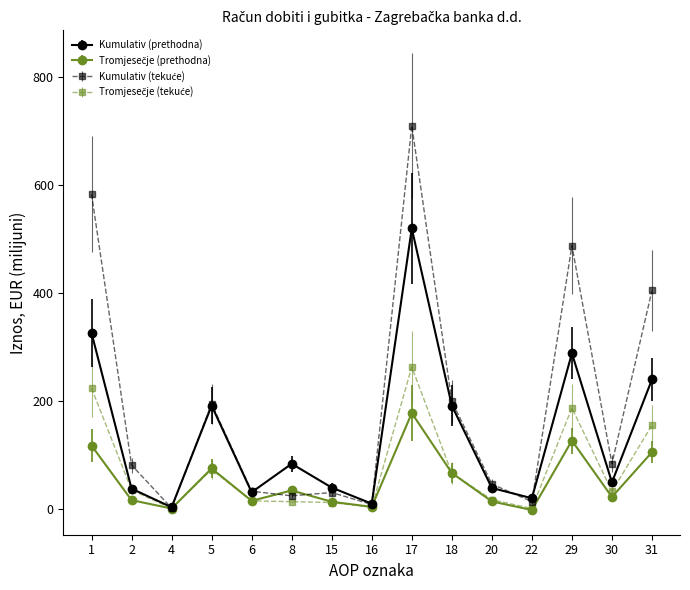

At which category is the sum across all series the highest?

17